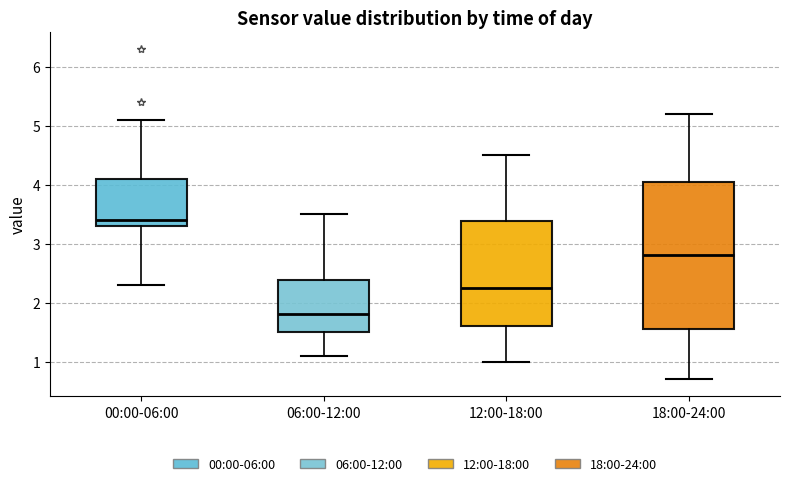

Reading left to right, transcribe this box plot: for each box, give where its median line is, the range the box spans, and where its two whiskers end, as read against the y-axis. The values are not printed on the chart, so give them approximately, as read against the axis.

00:00-06:00: median 3.4, box 3.3 to 4.1, whiskers 2.3 to 5.1
06:00-12:00: median 1.8, box 1.5 to 2.4, whiskers 1.1 to 3.5
12:00-18:00: median 2.3, box 1.6 to 3.4, whiskers 1.0 to 4.5
18:00-24:00: median 2.8, box 1.6 to 4.1, whiskers 0.7 to 5.2